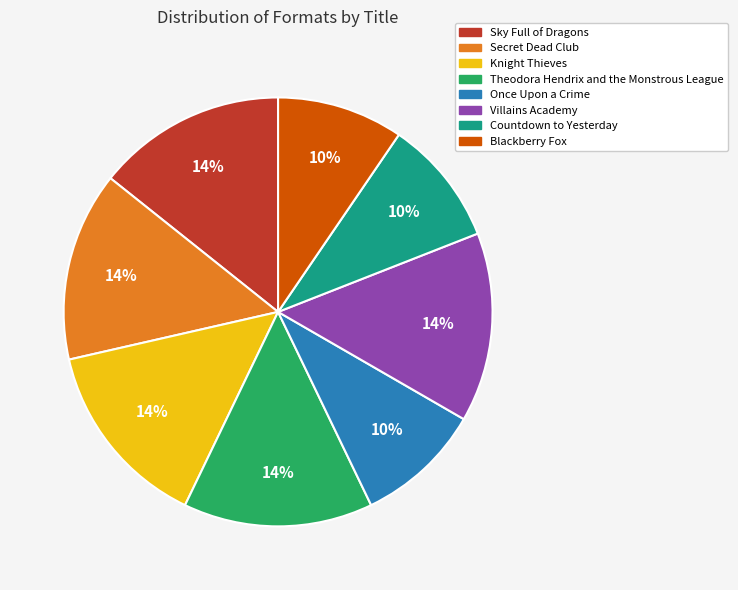

To the nearest percent, what is the combined percentage of Blackberry Fox and Theodora Hendrix and the Monstrous League?

24%